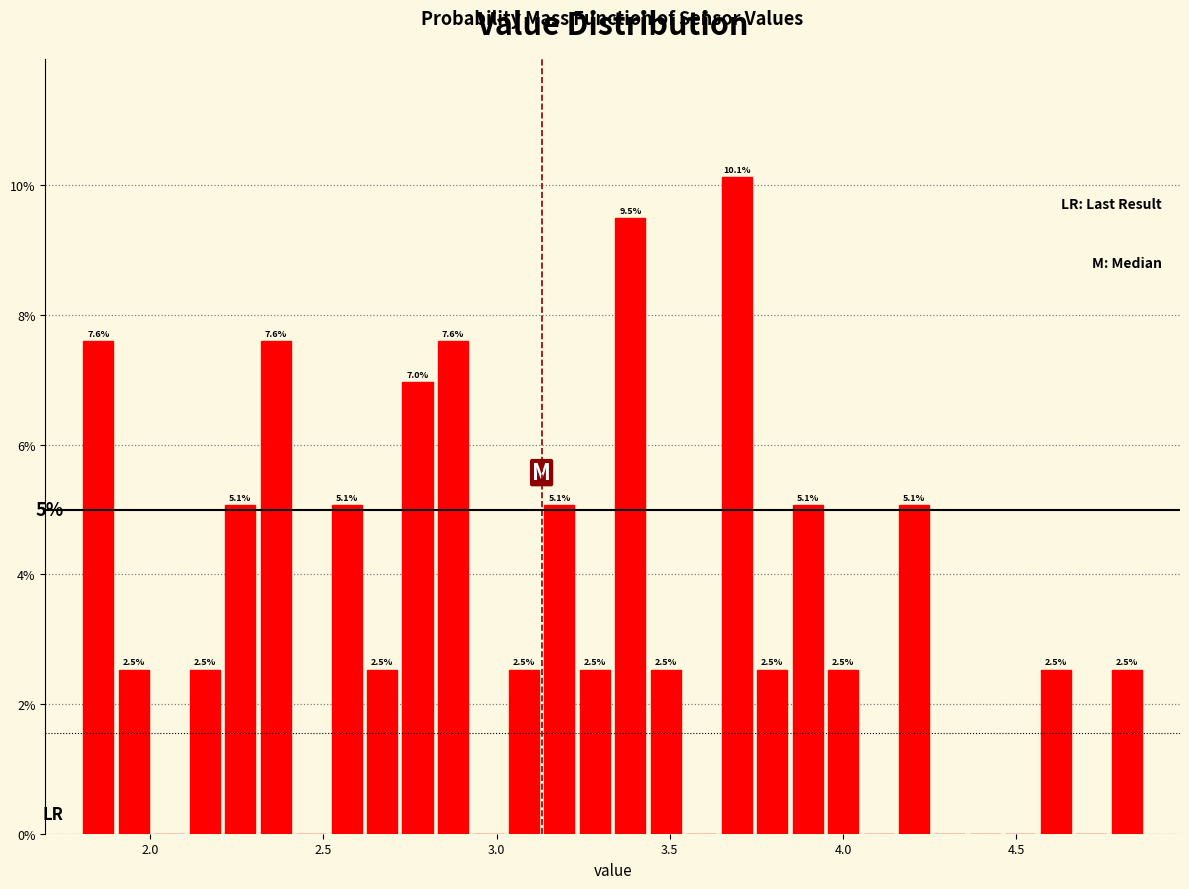

Read against the x-axis, roughly where is the centre of the tallest bar?

3.70